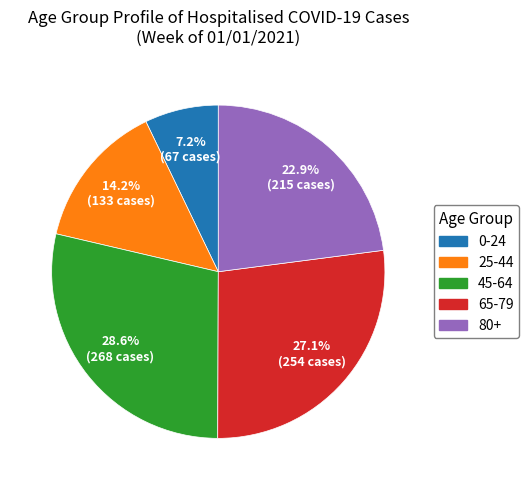

Is there a majority slice in this chart?

No